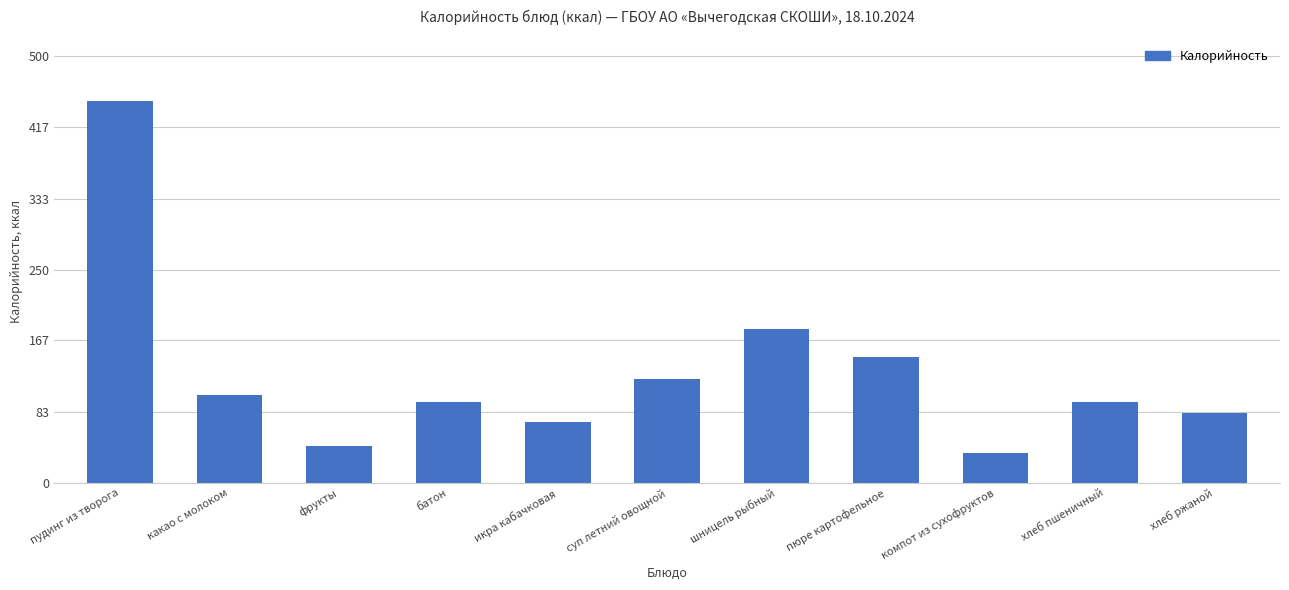

Is it true that the value at какао с молоком is 103?

True